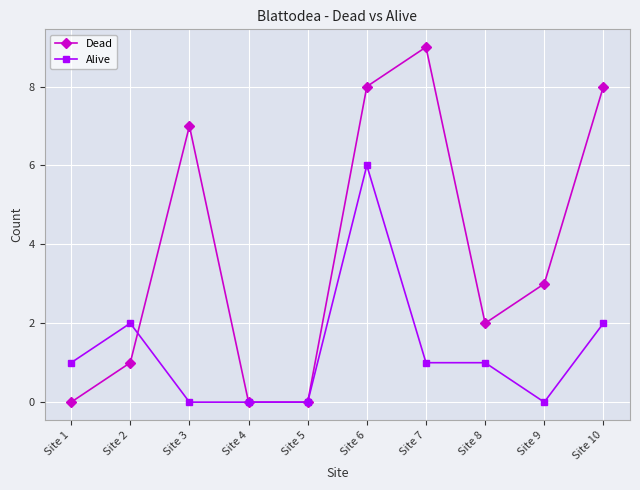

How many interior local peaks does the Dead series have?

2